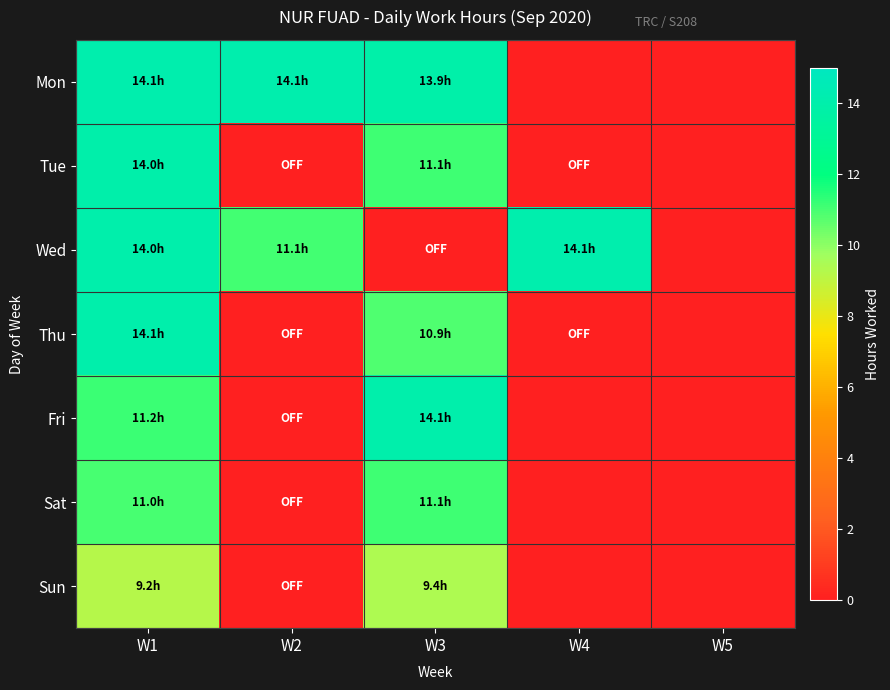

List the series in order of their peak value, highest first.

Mon, Wed, Thu, Fri, Tue, Sat, Sun